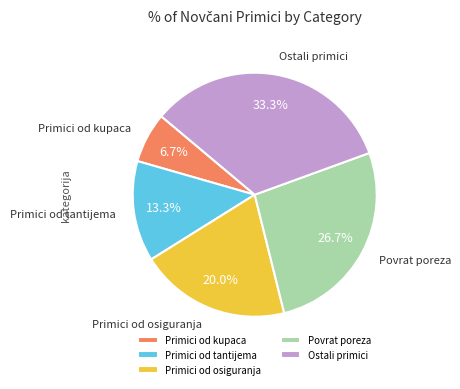

To the nearest percent, what is the difference between the largest and smallest slice percentages?

27%